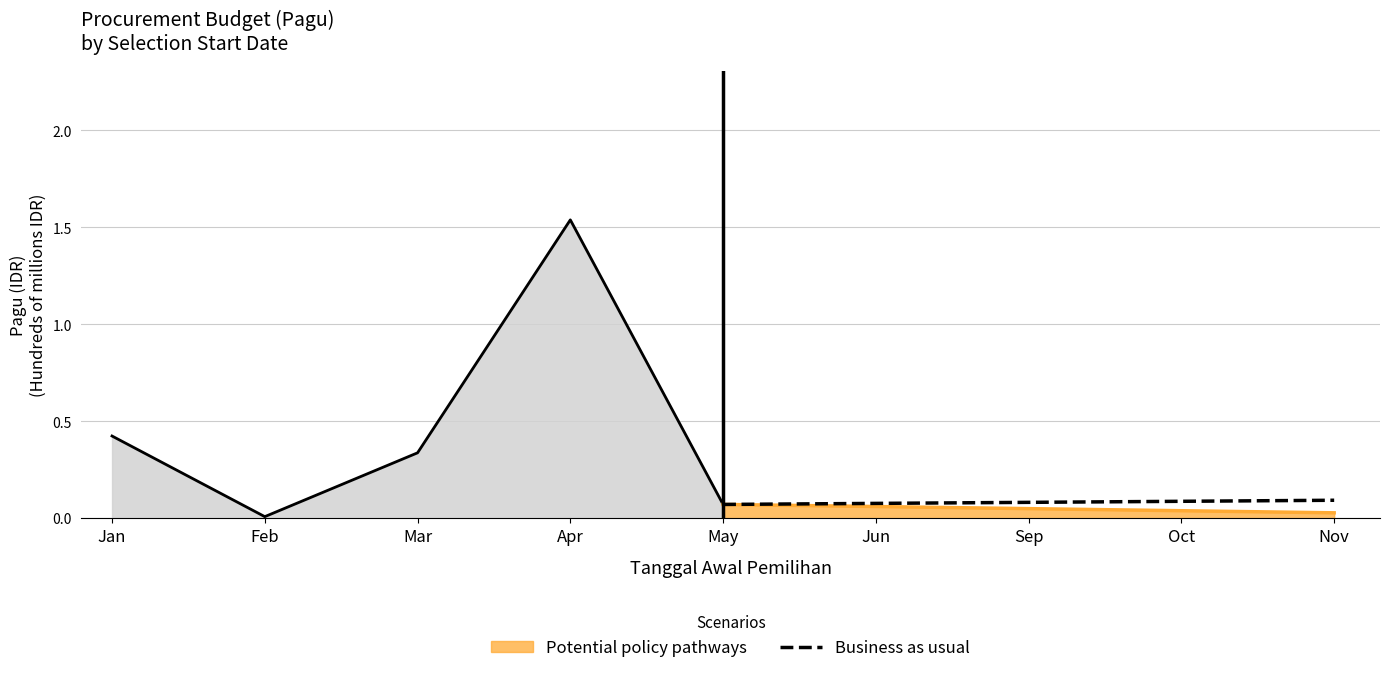

What is the value of the 4th point from the left?

0.1